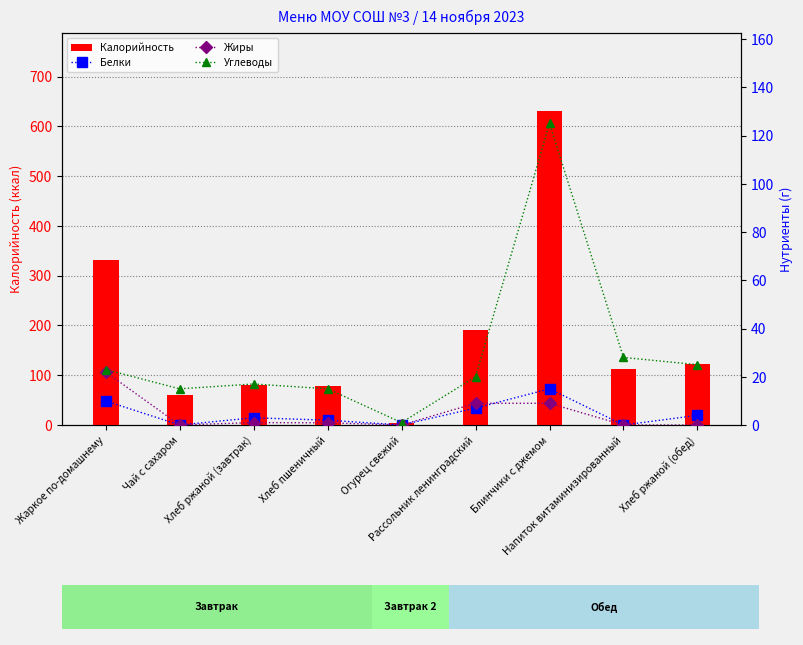

How many distinct data groups are displayed?

4